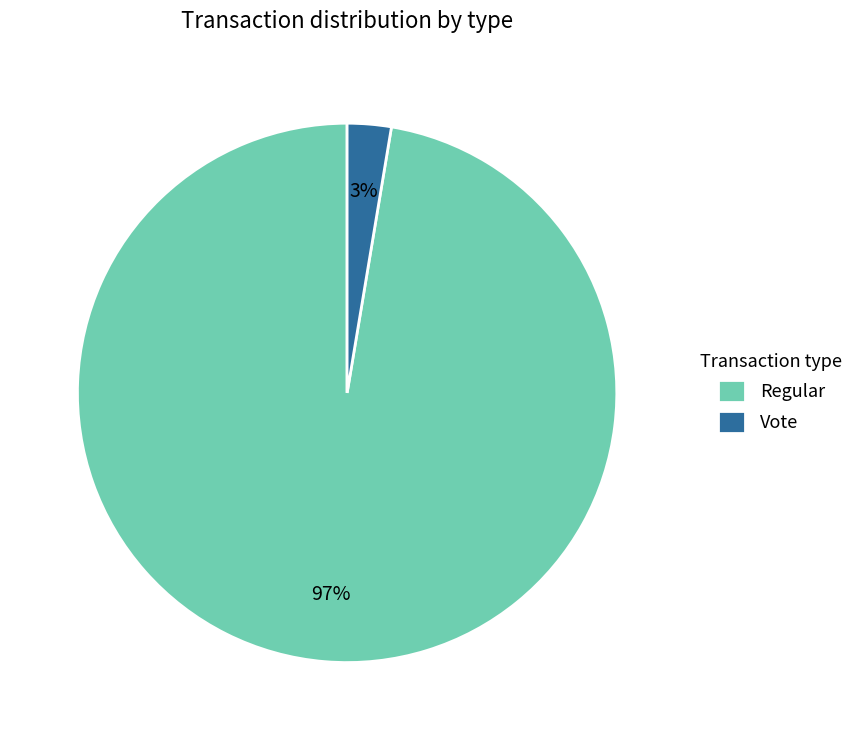

Is the sum of Vote and Regular greater than half?

Yes